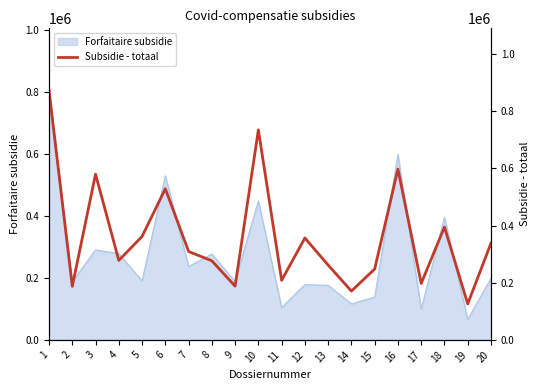

What is the change in value from 1 to 11?

-663825.8